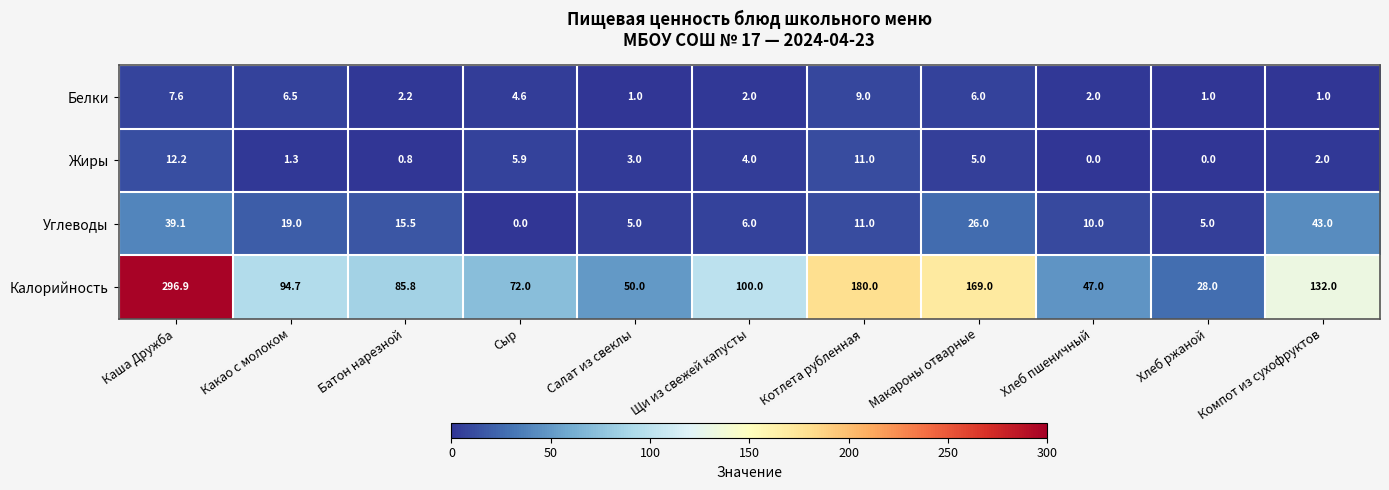

List the series in order of their peak value, lowest first.

Белки, Жиры, Углеводы, Калорийность